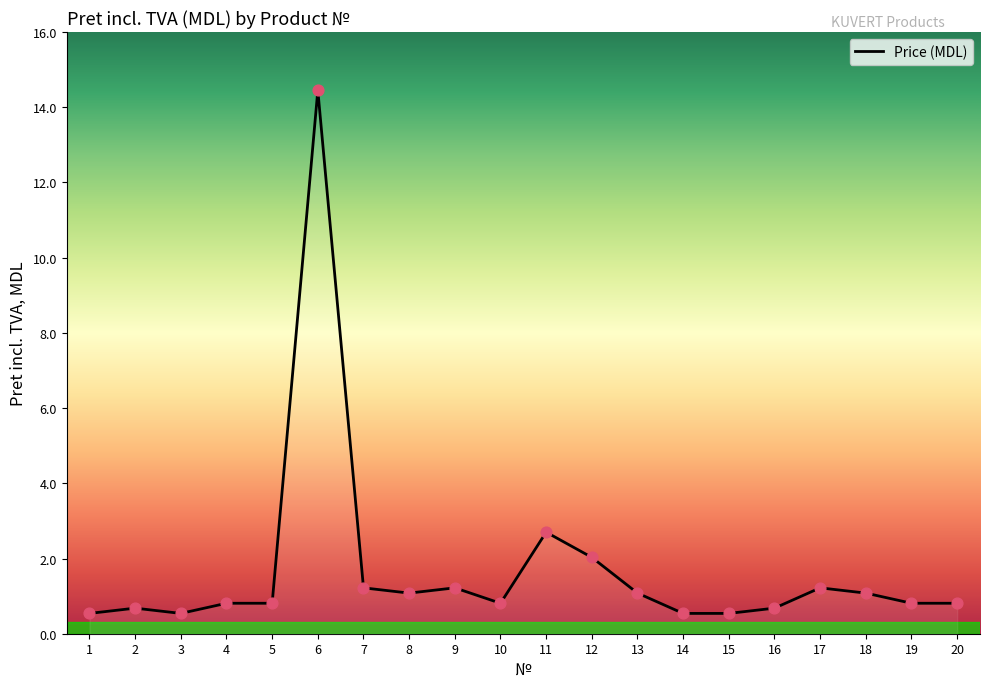

What is the change in value from 11 to 15?

-2.2